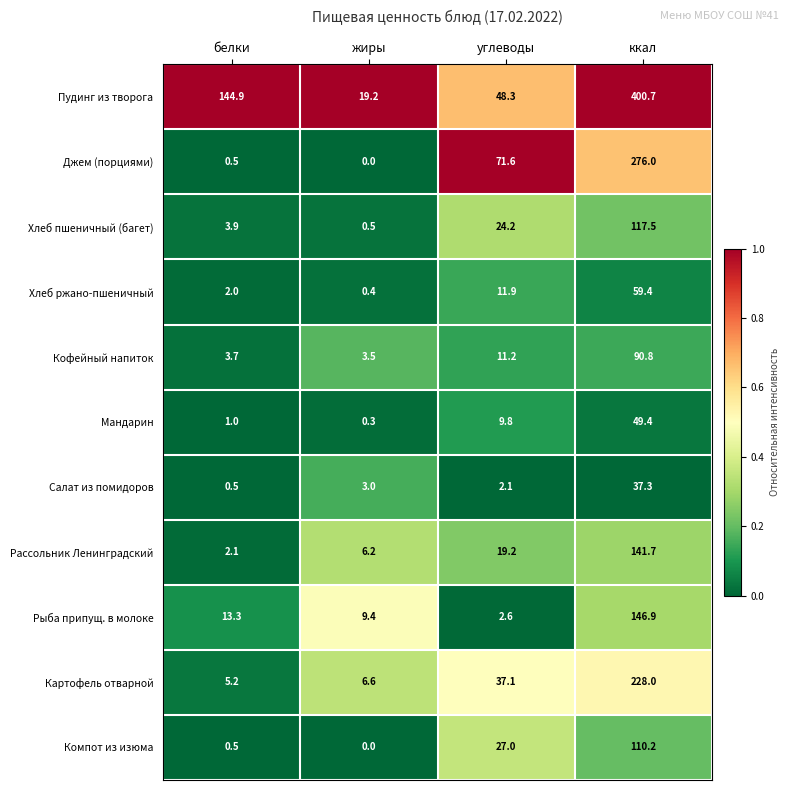

At how many categories does at least one series exceed 0?

4